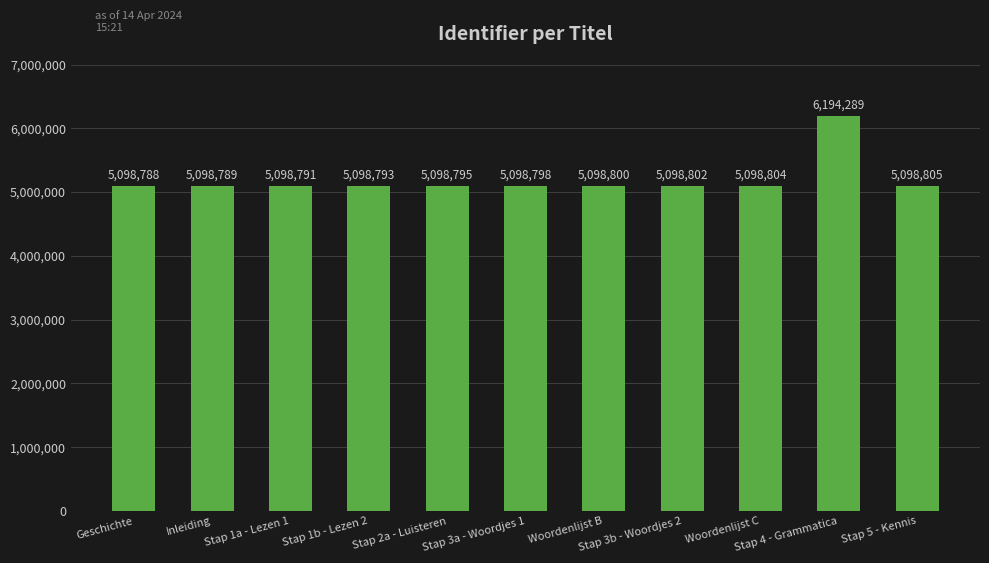

Is it true that the value at Stap 2a - Luisteren is 8813099?

False